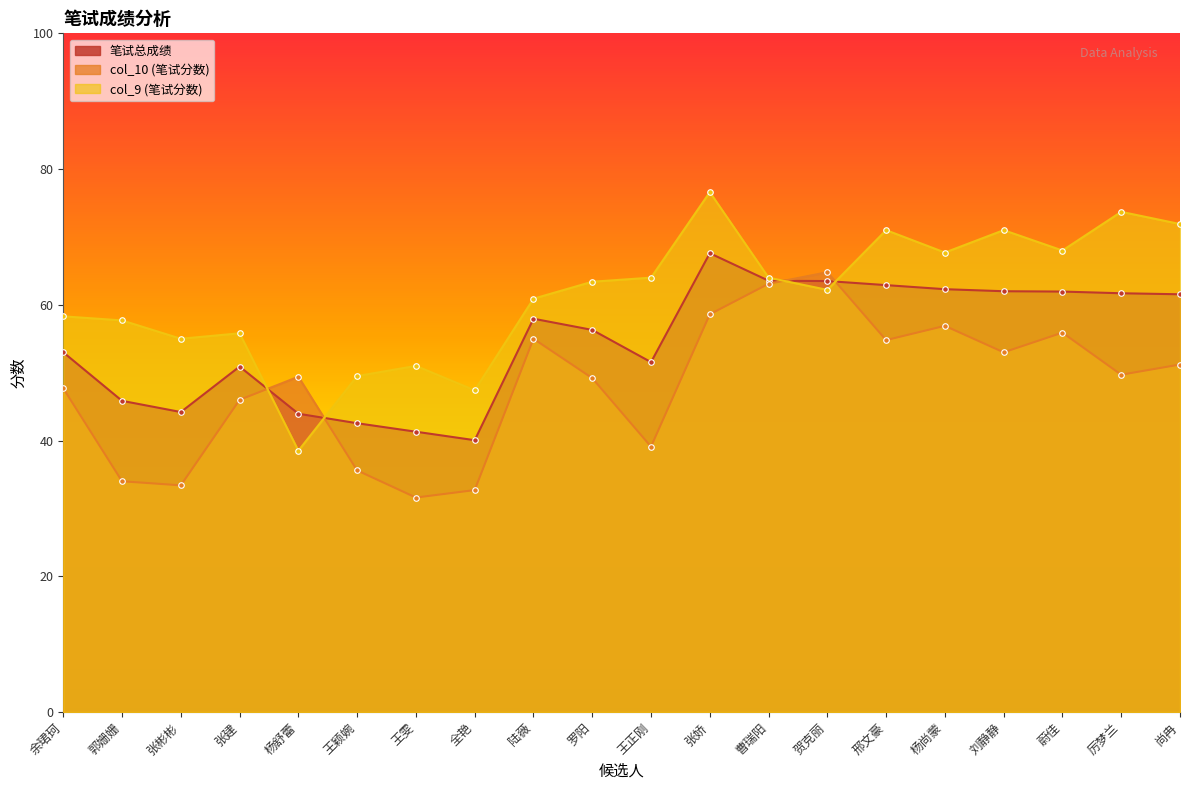

Does the chart have visible grid lines?

No